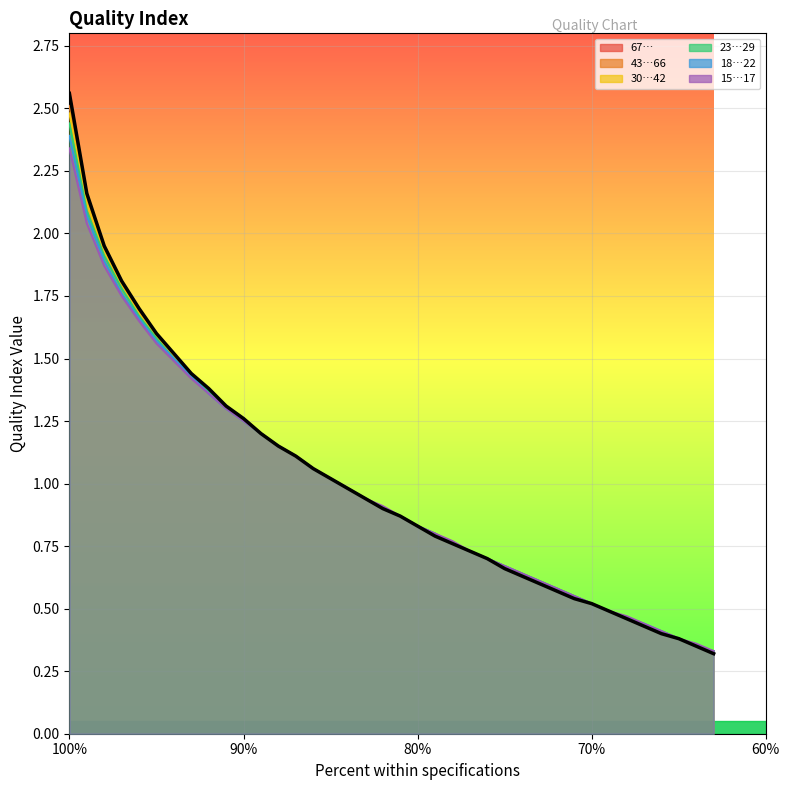

What is the maximum value for 67…?

2.6